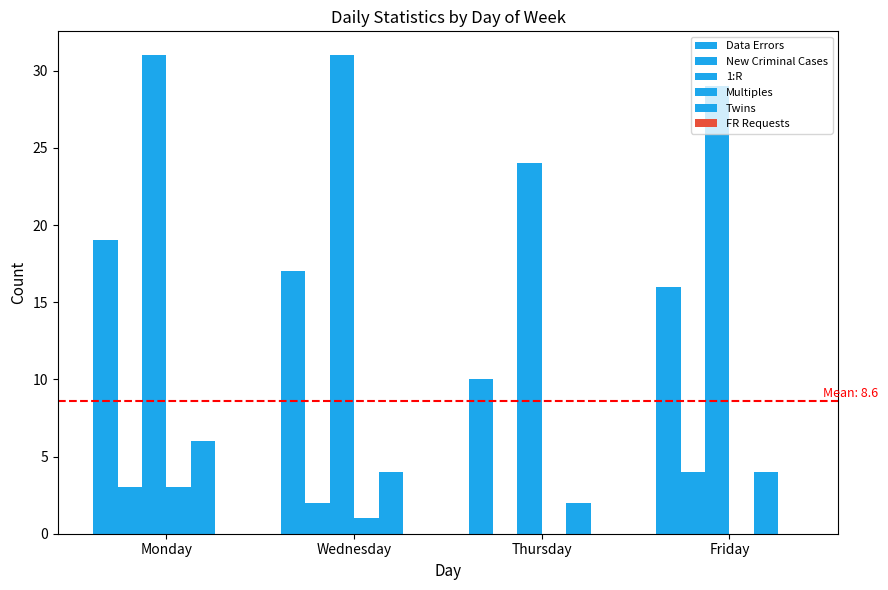

How many categories are shown in the chart?

4